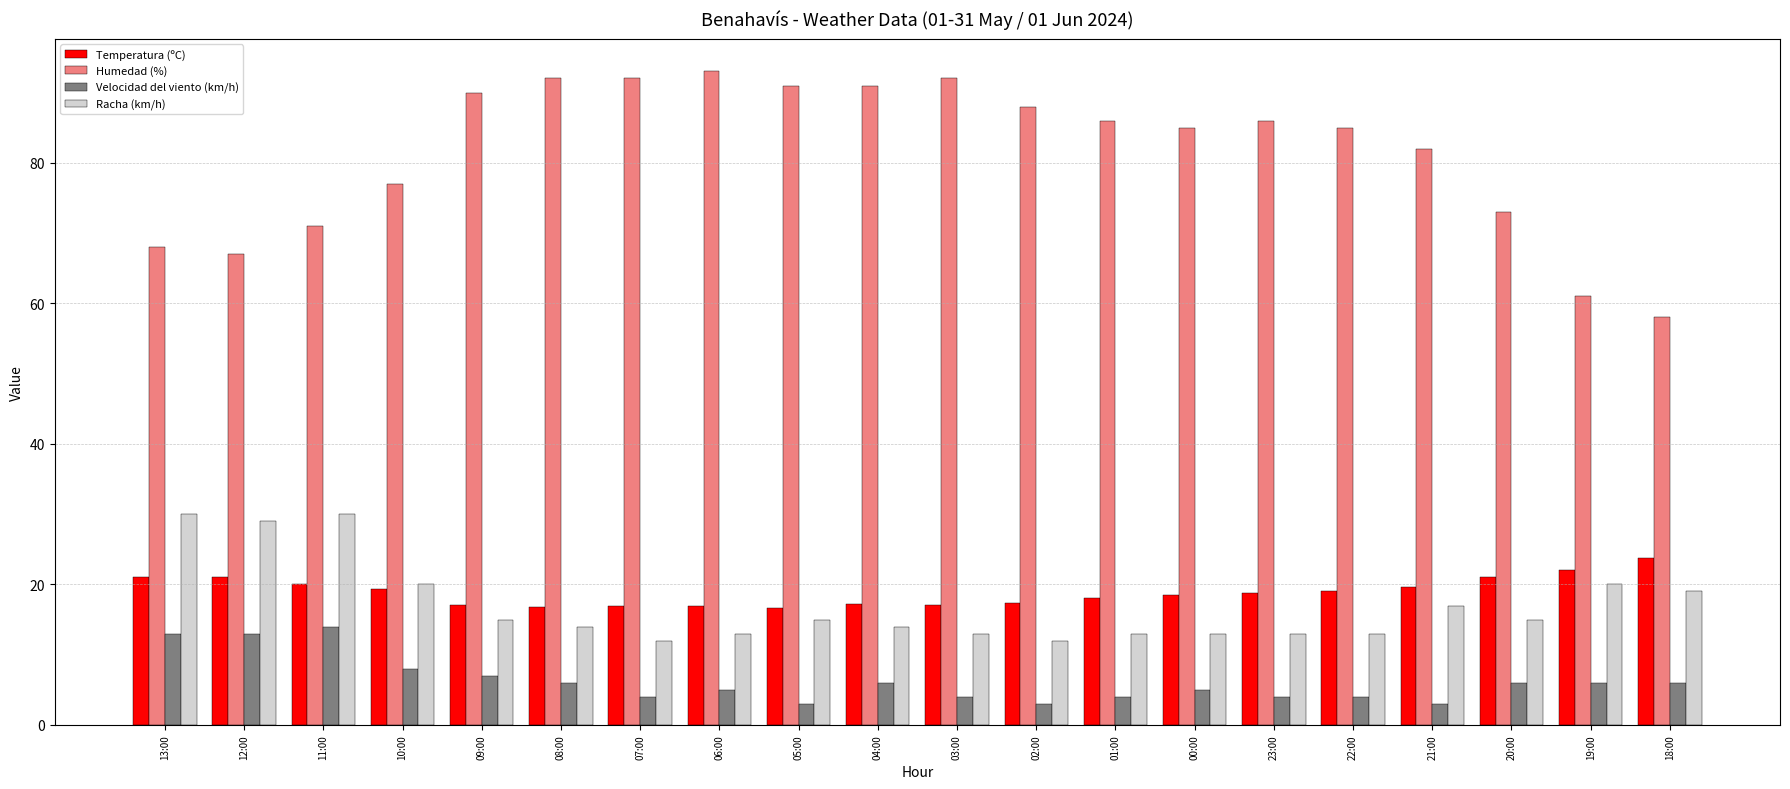

Rank the series by their maximum value, from highest to lowest.

Humedad (%), Racha (km/h), Temperatura (ºC), Velocidad del viento (km/h)